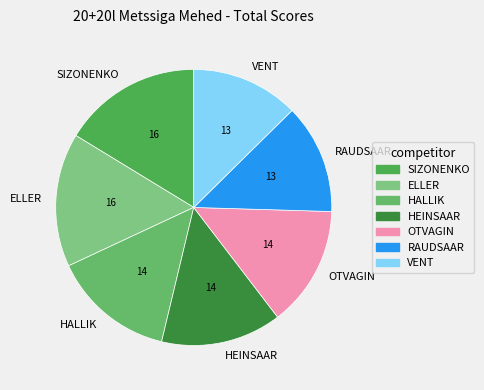

Does VENT account for over 50% of the chart?

No